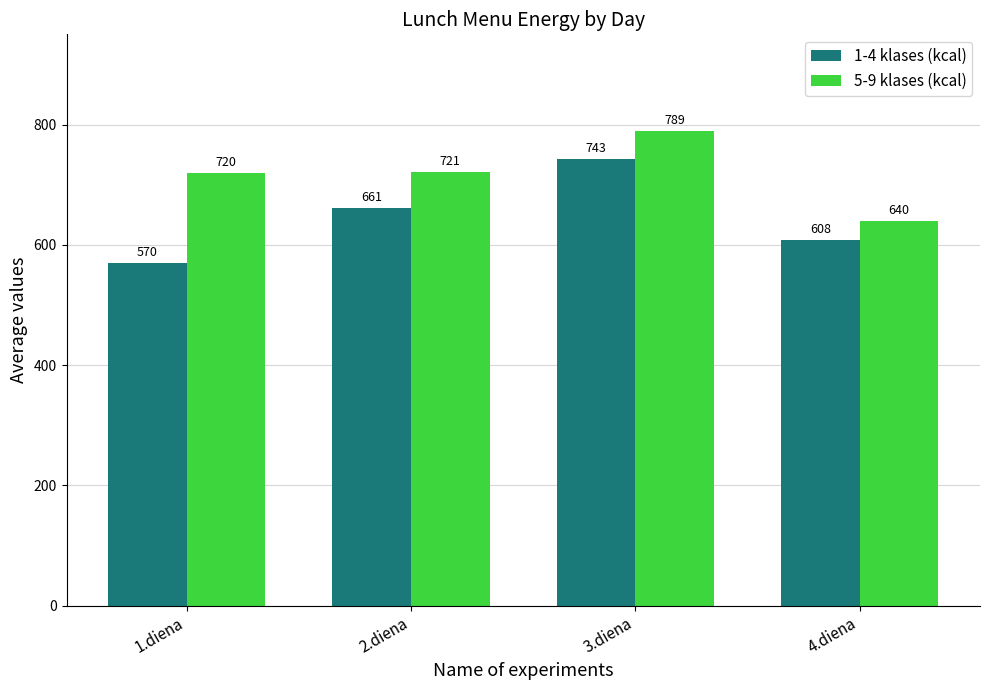

Between 2.diena and 3.diena, which series saw the biggest shift?

1-4 klases (kcal)